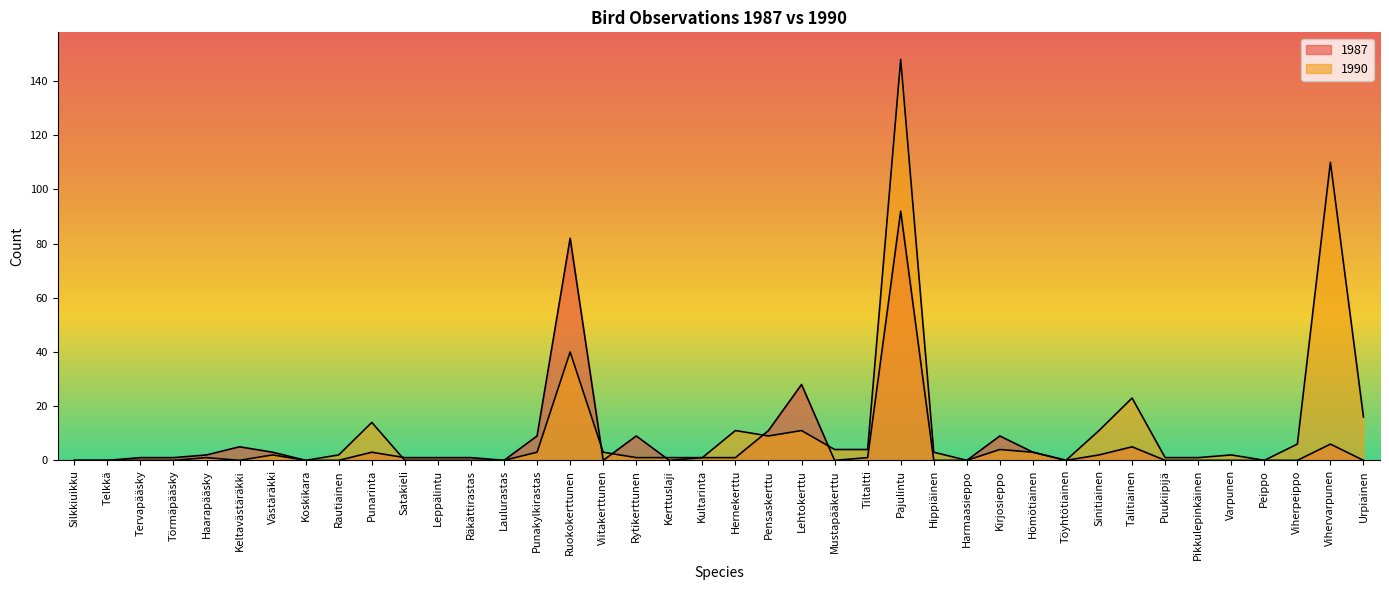

True or false: 1987 has more than 1 interior local peaks.

True